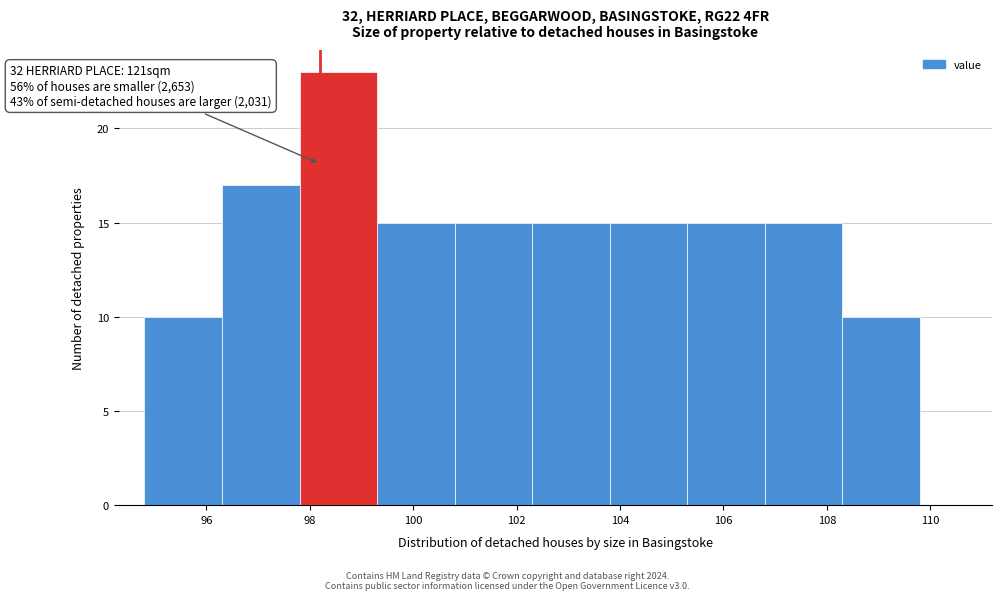

Over which range of the x-axis is the bar tallest?

97.8 to 99.3